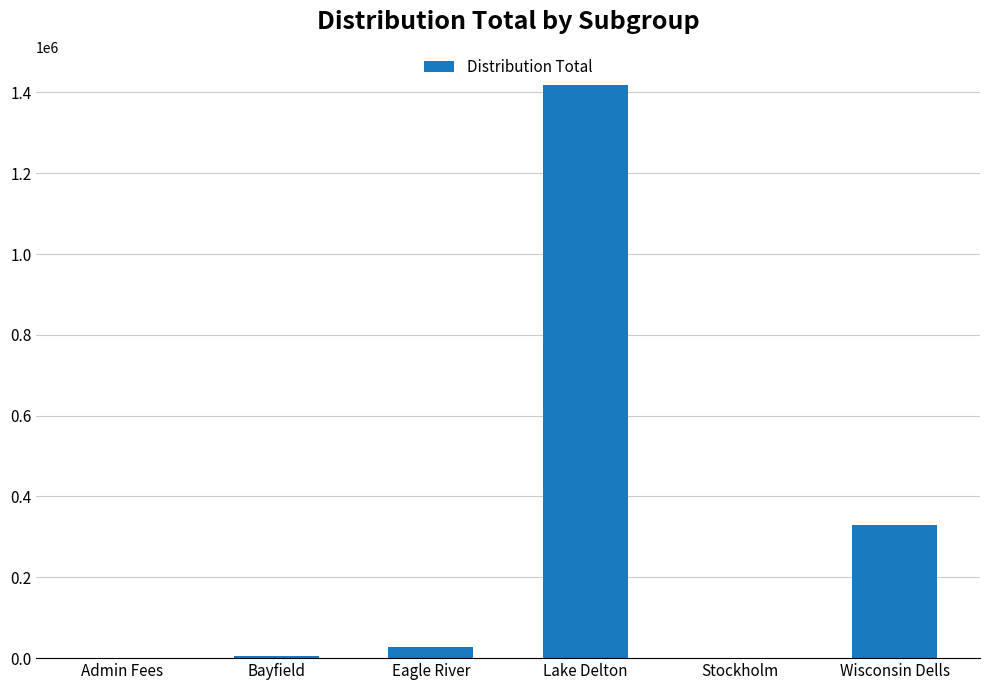

What is the sum of all values?

1779509.7